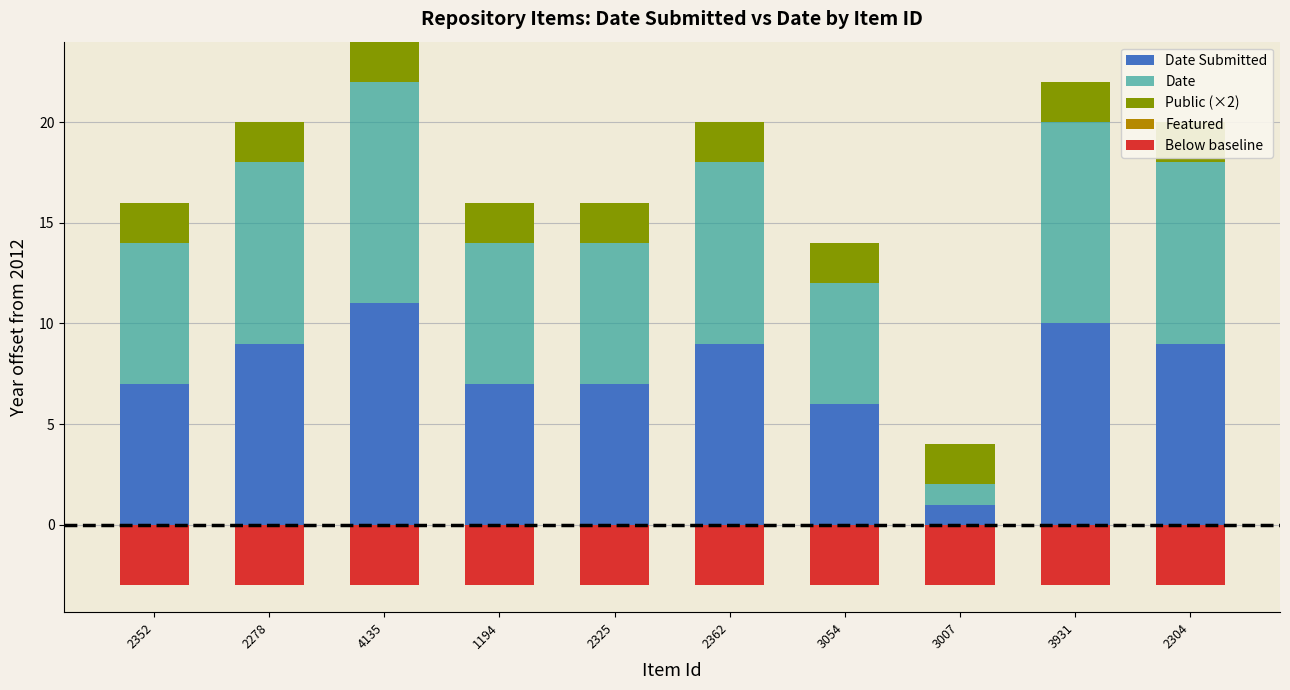

Reading left to right, list all the values displayed in this chart.

Date Submitted: 7	9	11	7	7	9	6	1	10	9
Date: 7	9	11	7	7	9	6	1	10	9
Public (×2): 2	2	2	2	2	2	2	2	2	2
Featured: 0	0	0	0	0	0	0	0	0	0
Below baseline: -3	-3	-3	-3	-3	-3	-3	-3	-3	-3